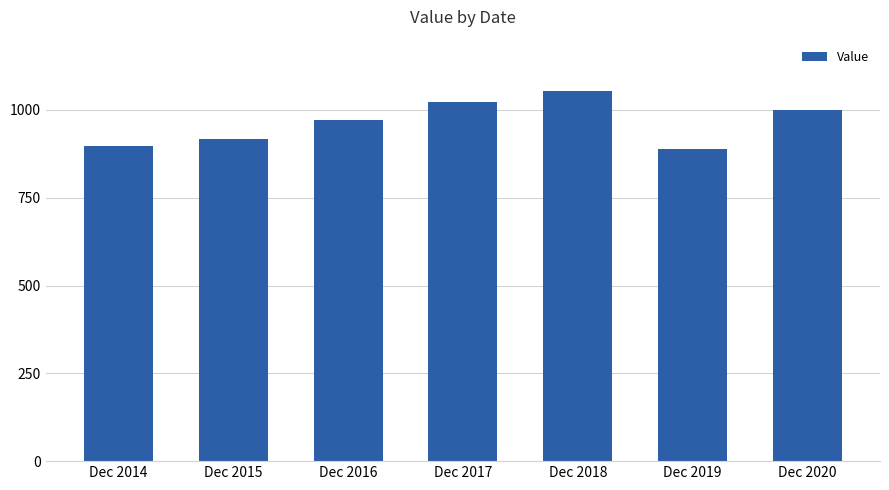

The value at Dec 2015 is 917. True or false?

True